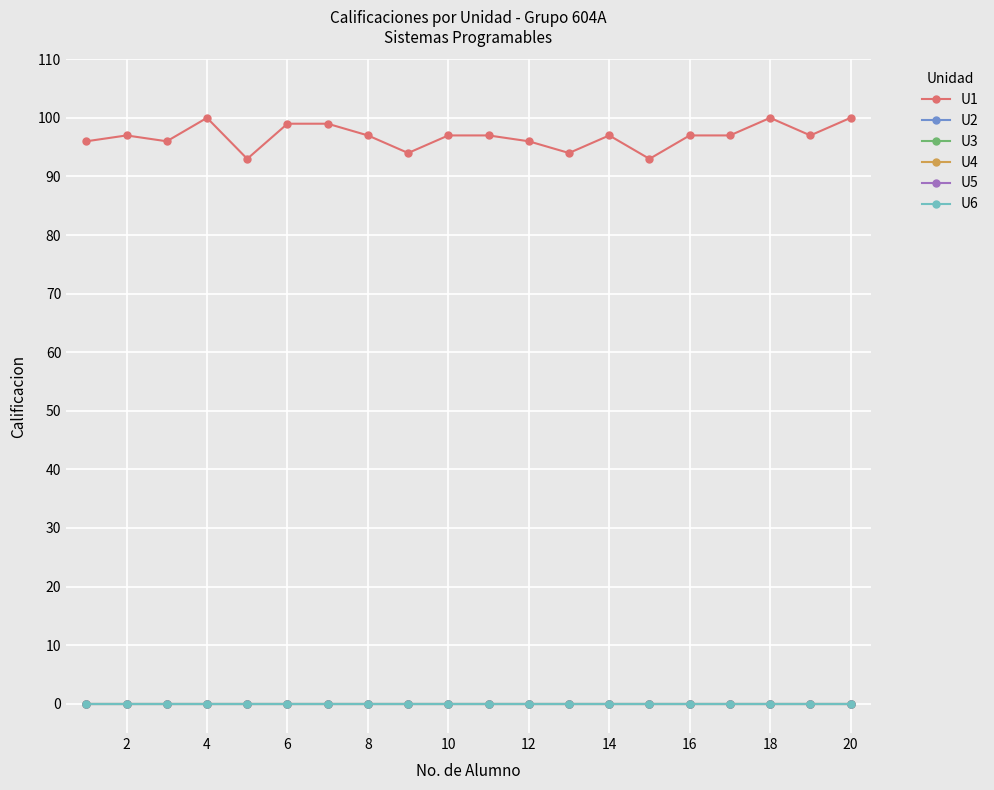

Does the chart have visible grid lines?

Yes